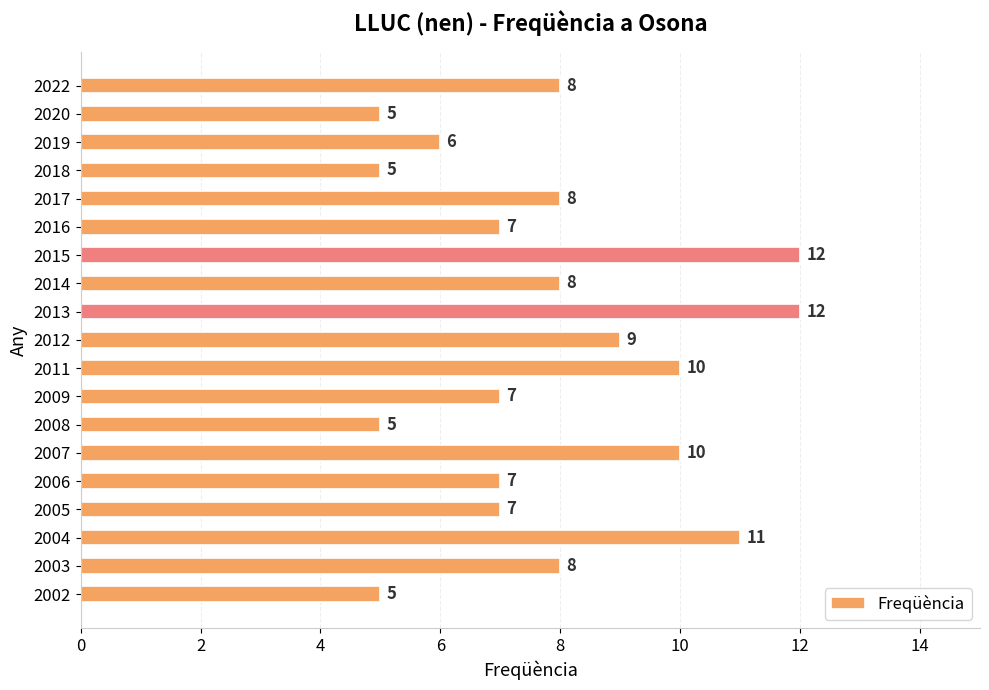

What is the greatest value displayed?

12